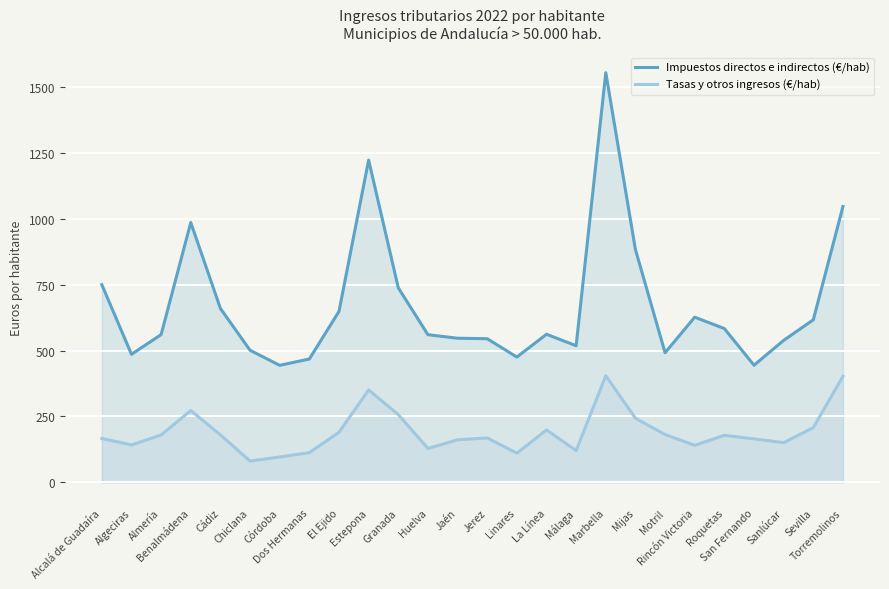

True or false: Impuestos directos e indirectos (€/hab) and Tasas y otros ingresos (€/hab) cross at least once.

False